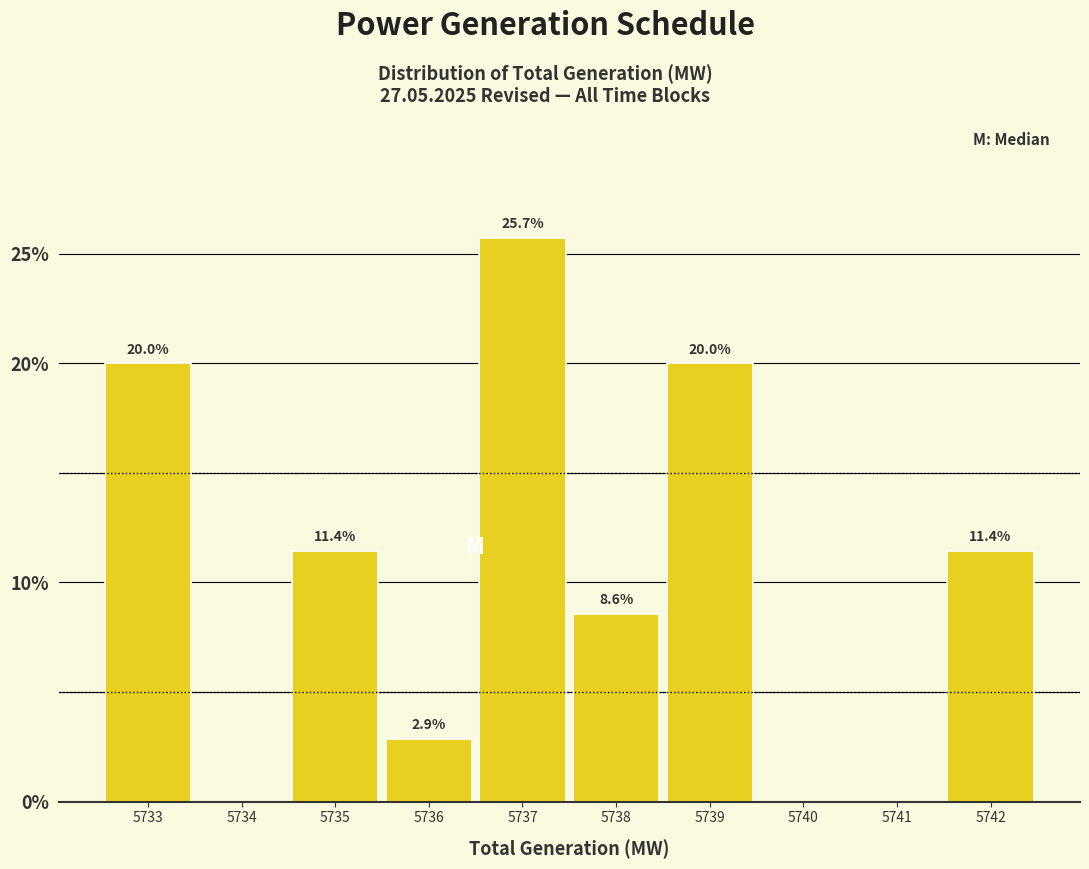

Reading left to right, list all the values displayed in this chart.

5733=20.0	5734=0.0	5735=11.4	5736=2.9	5737=25.7	5738=8.6	5739=20.0	5740=0.0	5741=0.0	5742=11.4